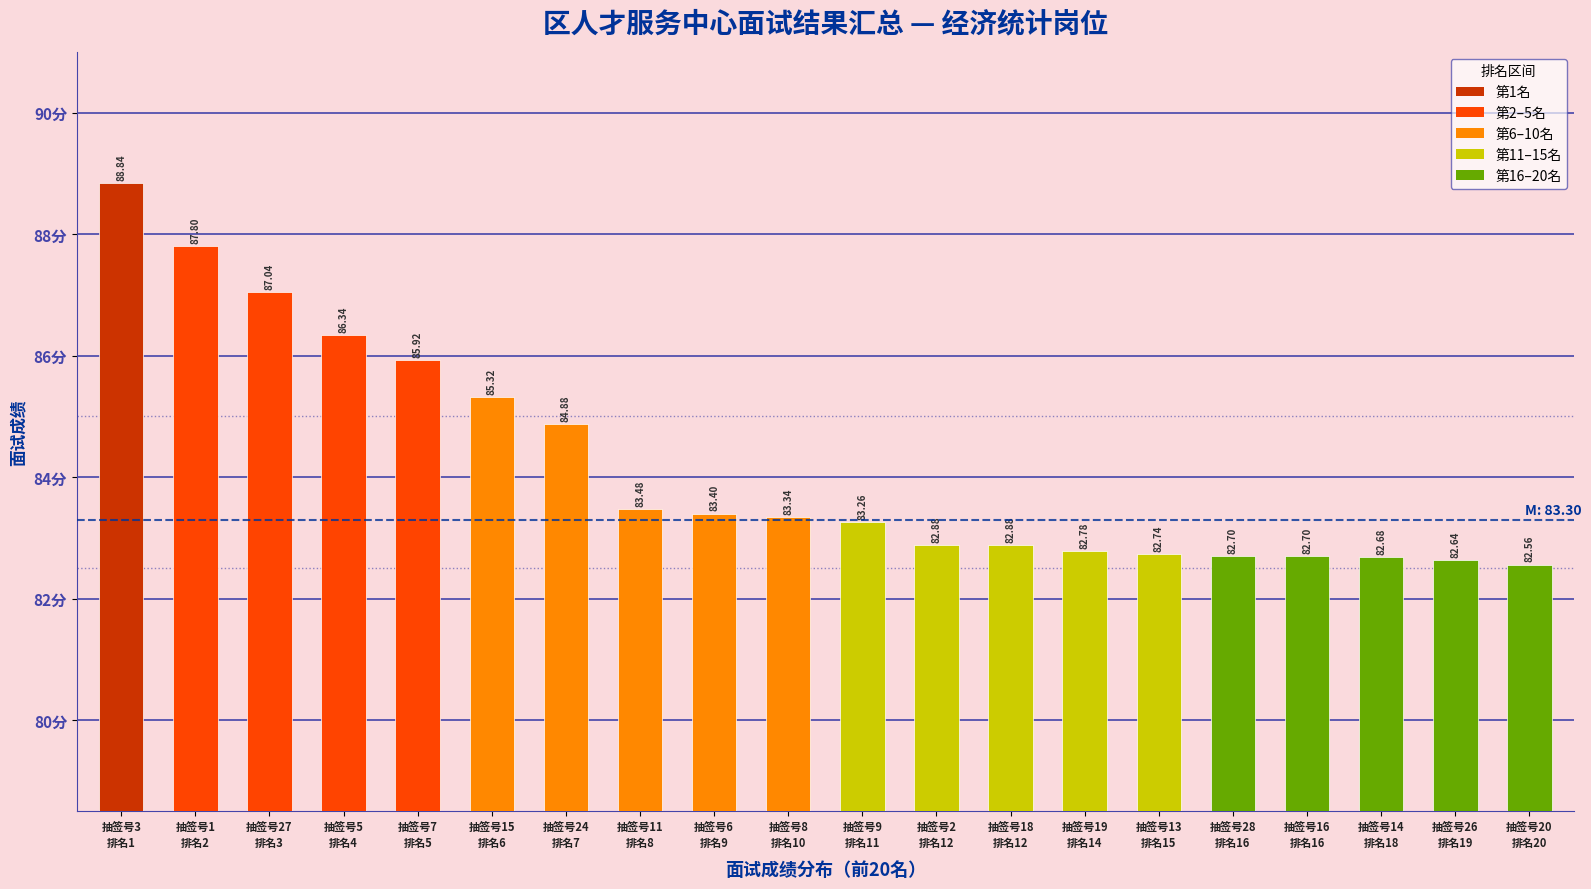

Does the chart contain any negative values?

No